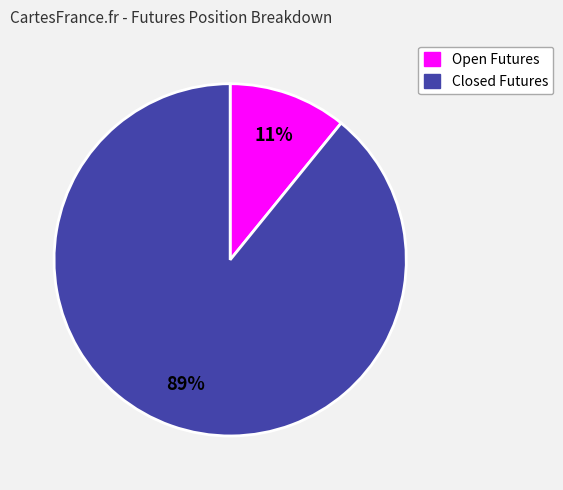

Do Open Futures and Closed Futures together represent more than half of the pie?

Yes